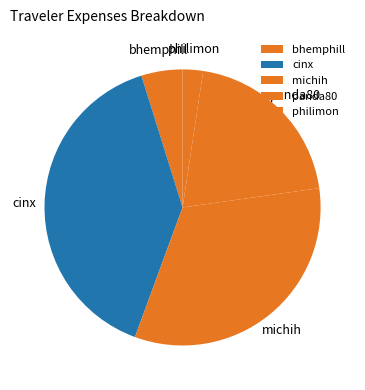

Do bhemphill and panda80 together represent more than half of the pie?

No